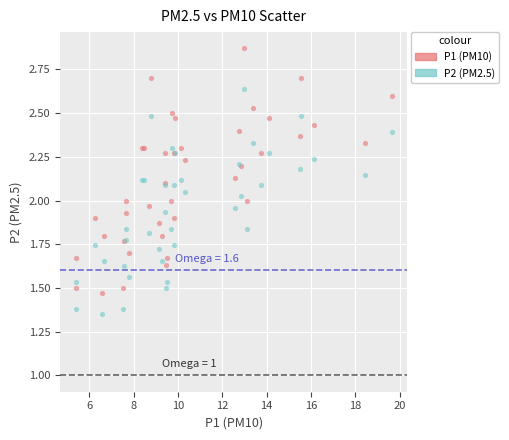

Which series has the widest spread of Y values?

P1 (PM10)